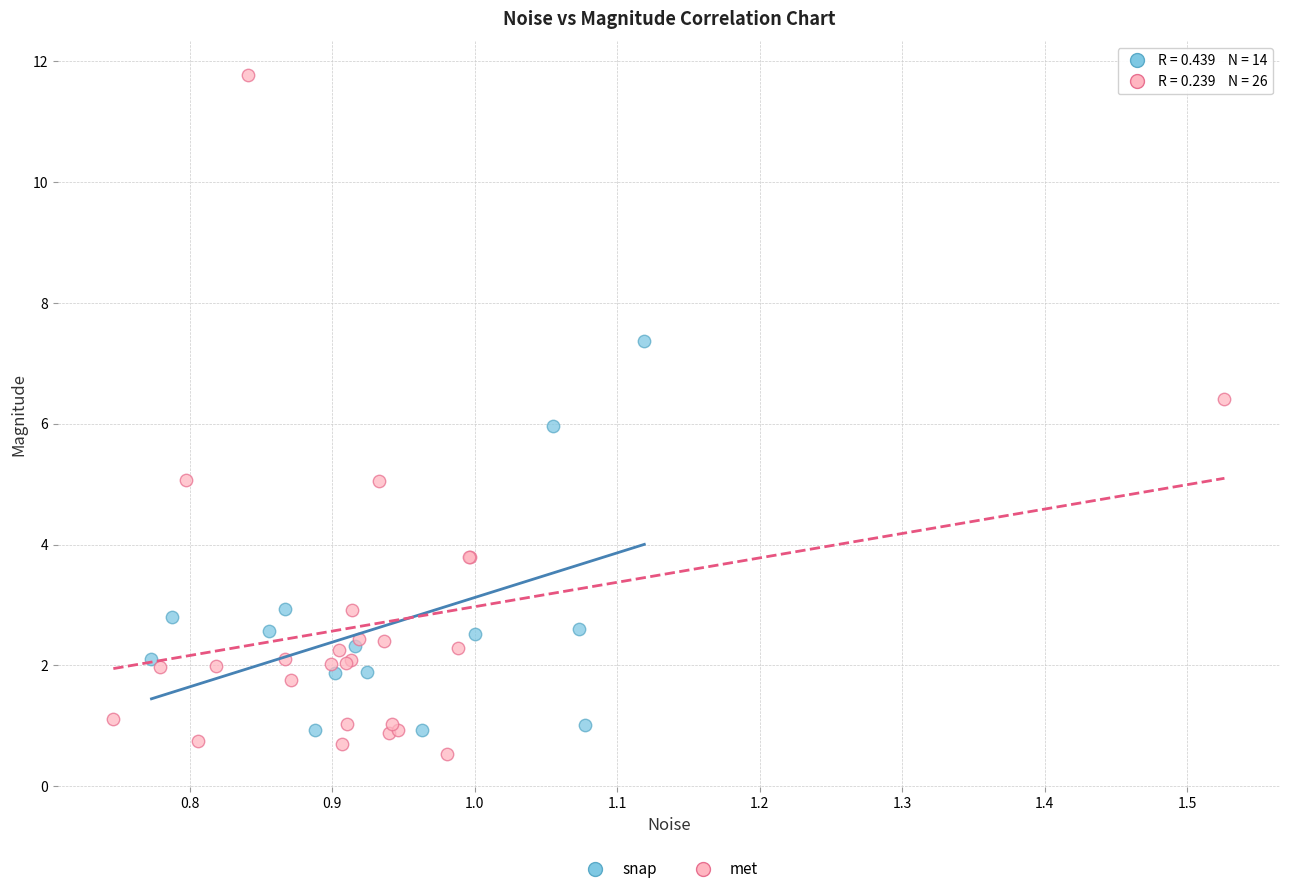

Which series has the widest spread of Y values?

met